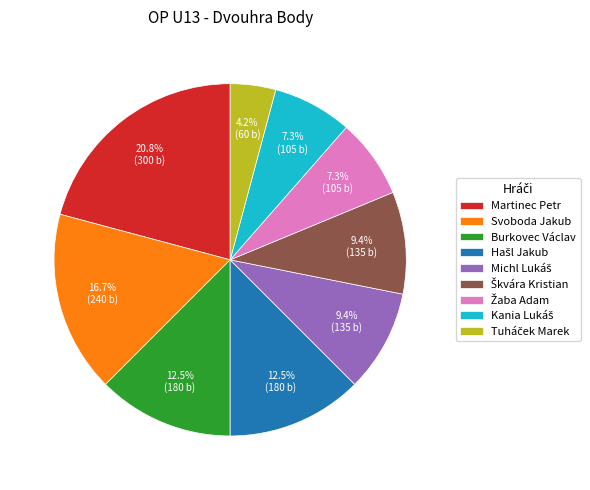

Does any single category account for the majority?

No